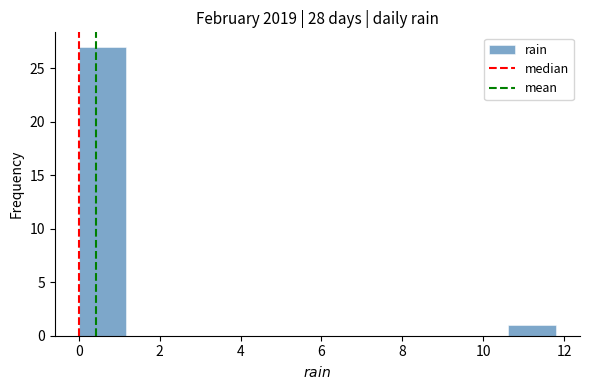

Reading left to right, transcribe this chart: for each bar, give the range it covers on the x-axis and its height. Neither the bar edges nor the heights are printed on the chart, so give them approximately, as read against the axes.

0.00 to 1.18: 27
1.18 to 2.36: 0
2.36 to 3.54: 0
3.54 to 4.72: 0
4.72 to 5.90: 0
5.90 to 7.08: 0
7.08 to 8.26: 0
8.26 to 9.44: 0
9.44 to 10.62: 0
10.62 to 11.80: 1